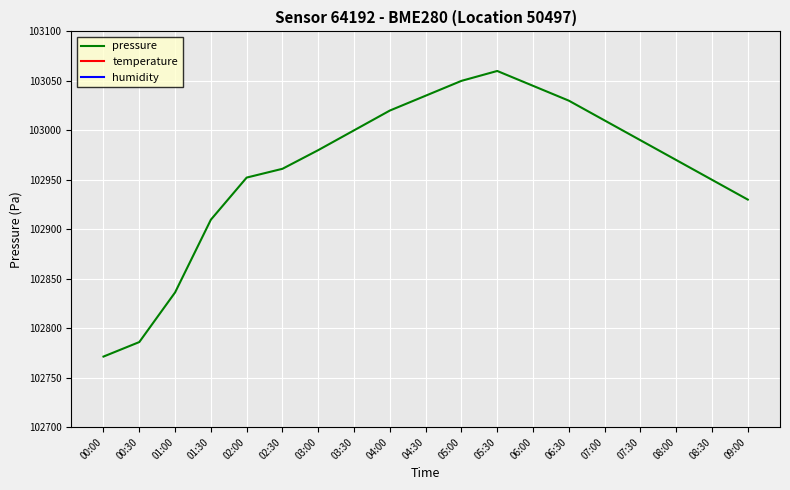

True or false: temperature and pressure cross at least once.

False